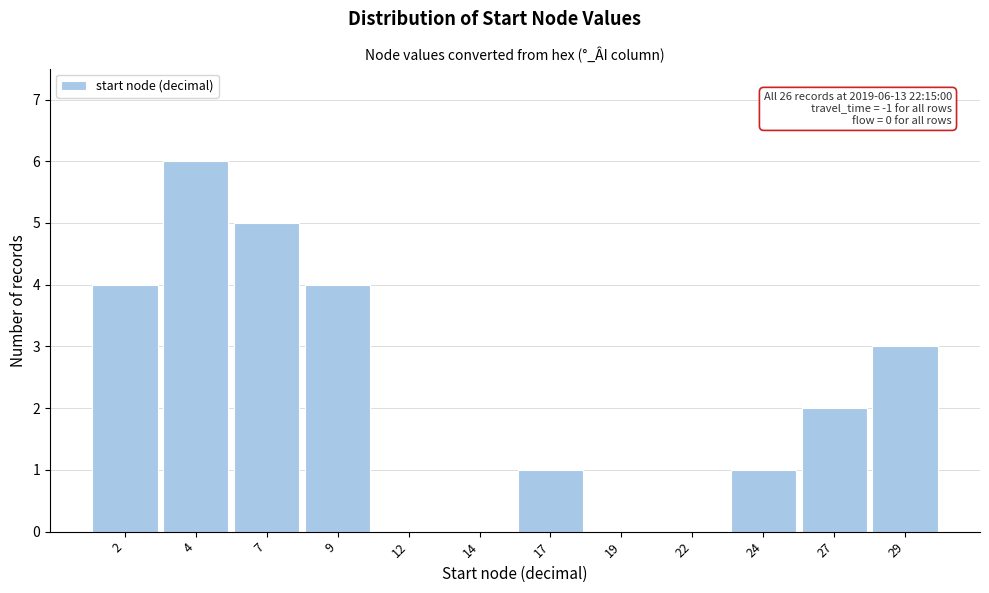

Reading left to right, what are all the values shown in this chart?

2=4	4=6	7=5	9=4	12=0	14=0	17=1	19=0	22=0	24=1	27=2	29=3